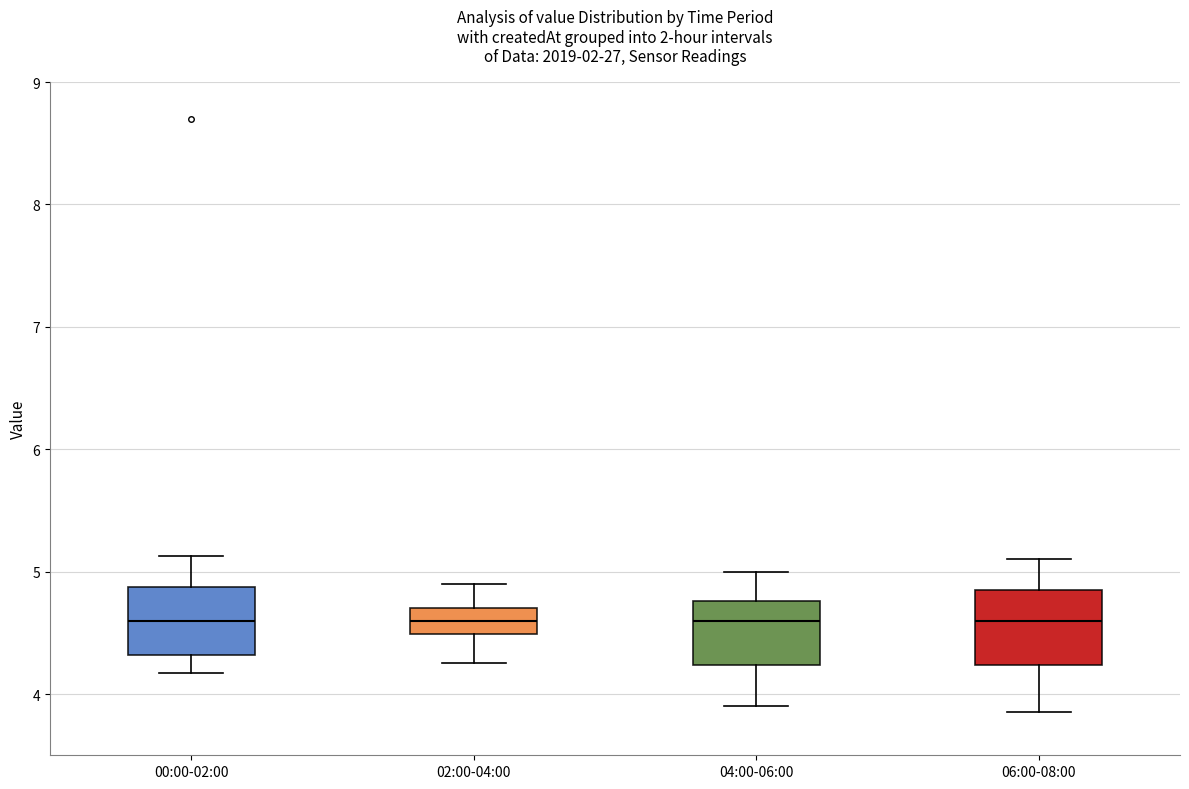

Reading left to right, read every box against the y-axis: the position of its median line, the range the box covers, and the ends of its whiskers. The values are not printed on the chart, so give them approximately, as read against the axis.

00:00-02:00: median 4.6, box 4.3 to 4.9, whiskers 4.2 to 5.1
02:00-04:00: median 4.6, box 4.5 to 4.7, whiskers 4.3 to 4.9
04:00-06:00: median 4.6, box 4.2 to 4.8, whiskers 3.9 to 5.0
06:00-08:00: median 4.6, box 4.2 to 4.9, whiskers 3.9 to 5.1